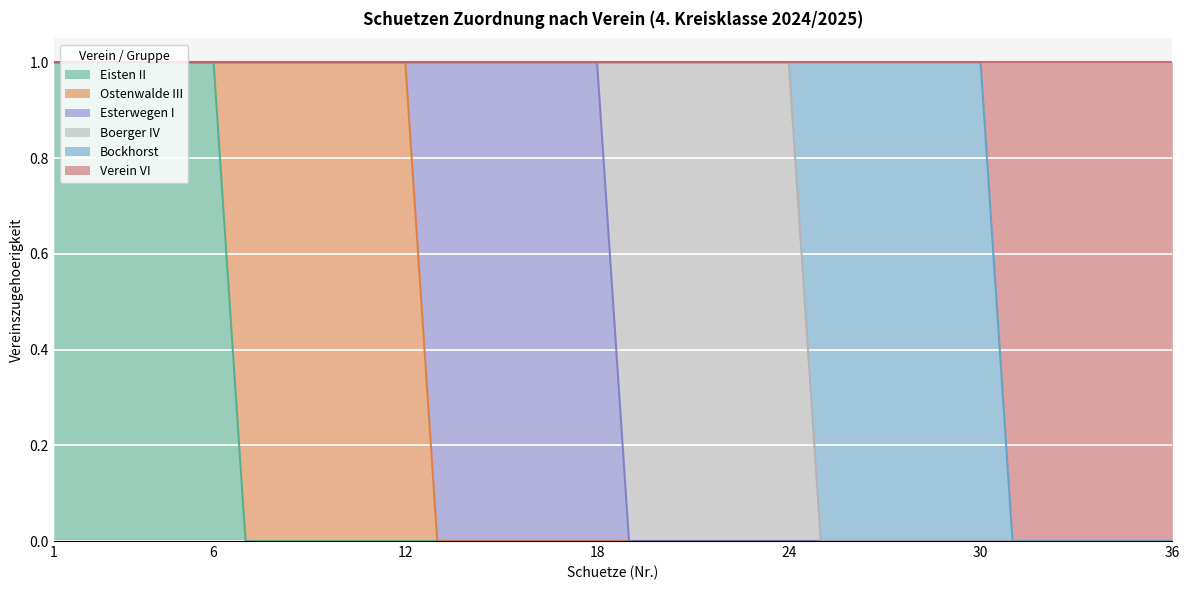

At which label is Ostenwalde III closest to 0?

1